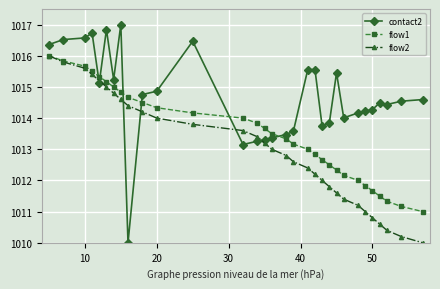

List the series in order of their overall mean, lowest first.

flow2, flow1, contact2